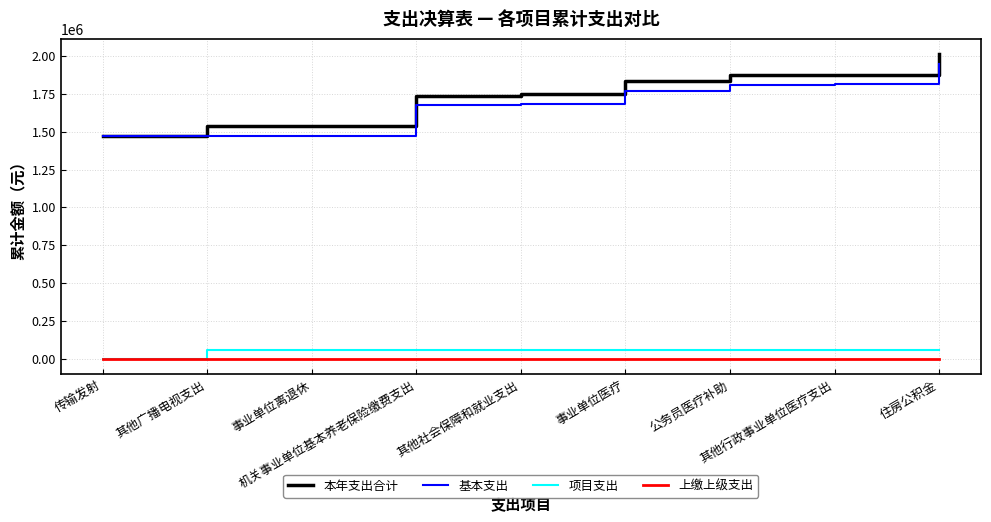

True or false: 本年支出合计 and 项目支出 cross at least once.

False